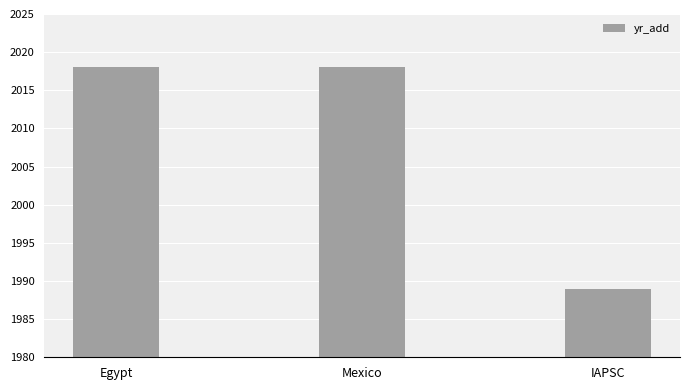

What is the approximate value at Mexico?

2018